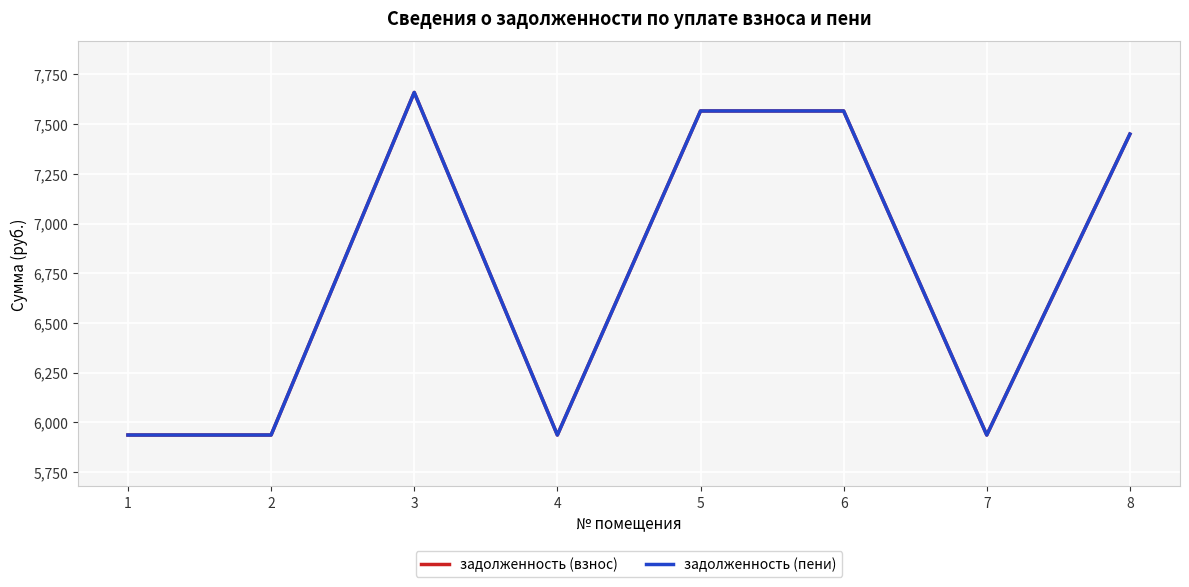

Reading left to right, transcribe all the data shown in this chart.

задолженность (взнос): 1=5936.4	2=5936.4	3=7659.1	4=5936.4	5=7566.0	6=7566.0	7=5936.4	8=7449.6
задолженность (пени): 1=5936.4	2=5936.4	3=7659.1	4=5936.4	5=7566.0	6=7566.0	7=5936.4	8=7449.6